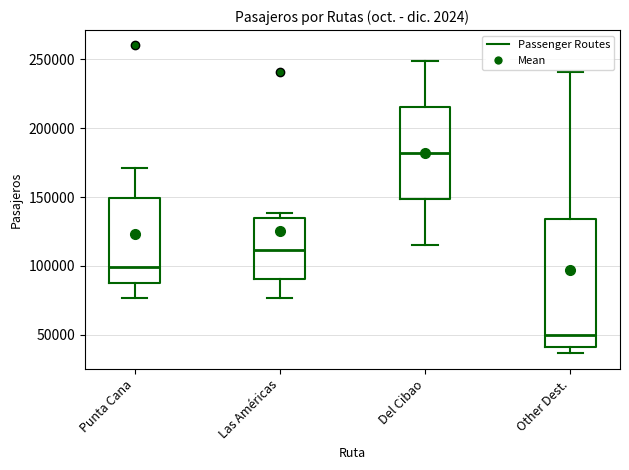

Comparing the boxes themselves (not the whiskers), which one is the tallest?

Other Dest.